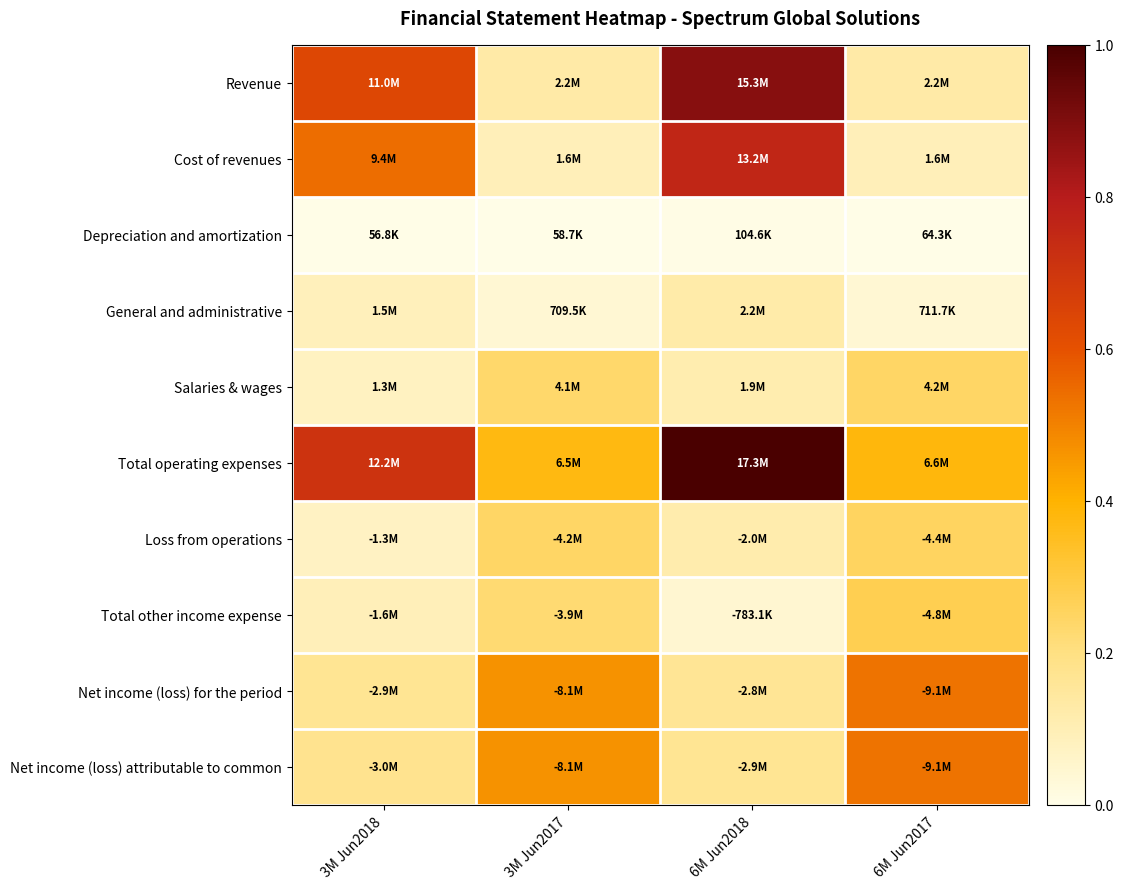

Rank the series at 6M Jun2018 from highest to lowest value.

Total operating expenses, Revenue, Cost of revenues, Net income (loss) attributable to common, Net income (loss) for the period, General and administrative, Loss from operations, Salaries & wages, Total other income expense, Depreciation and amortization